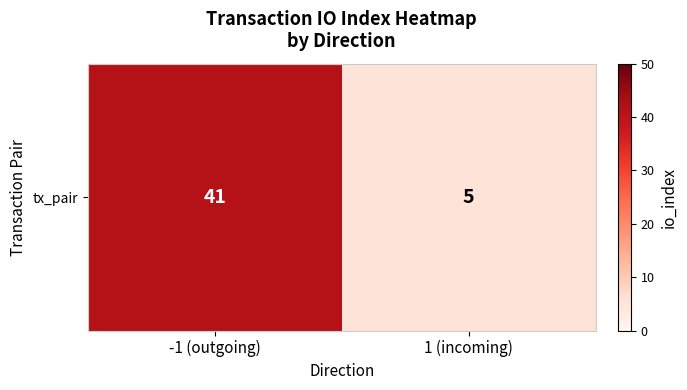

Which category has the highest value across all series?

-1 (outgoing)